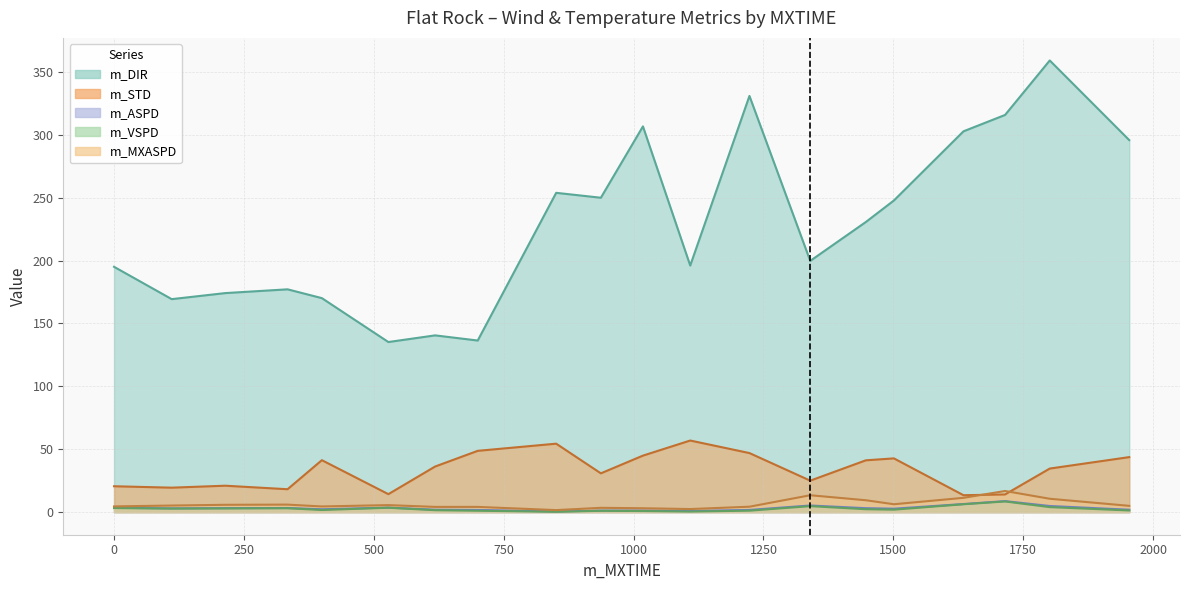

Where does the m_MXASPD series first go above 5?

111